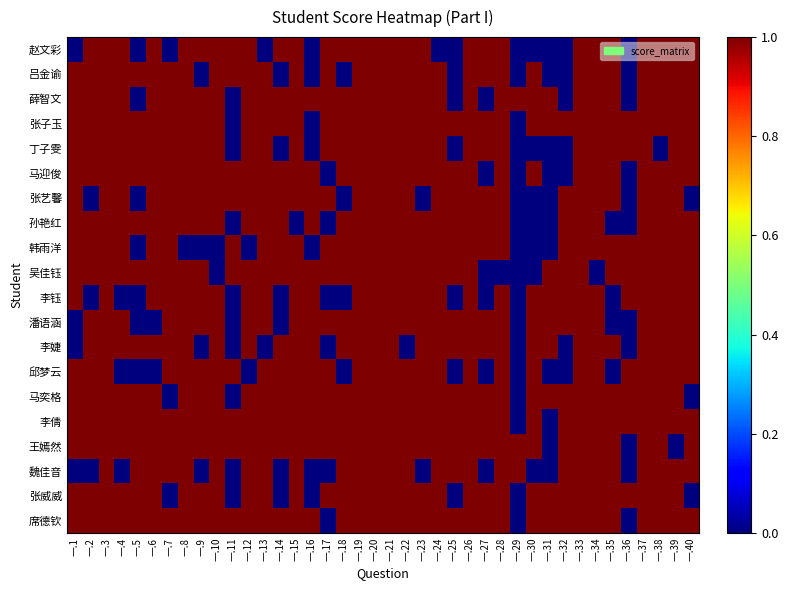

At which category is the sum across all series the highest?

一.3